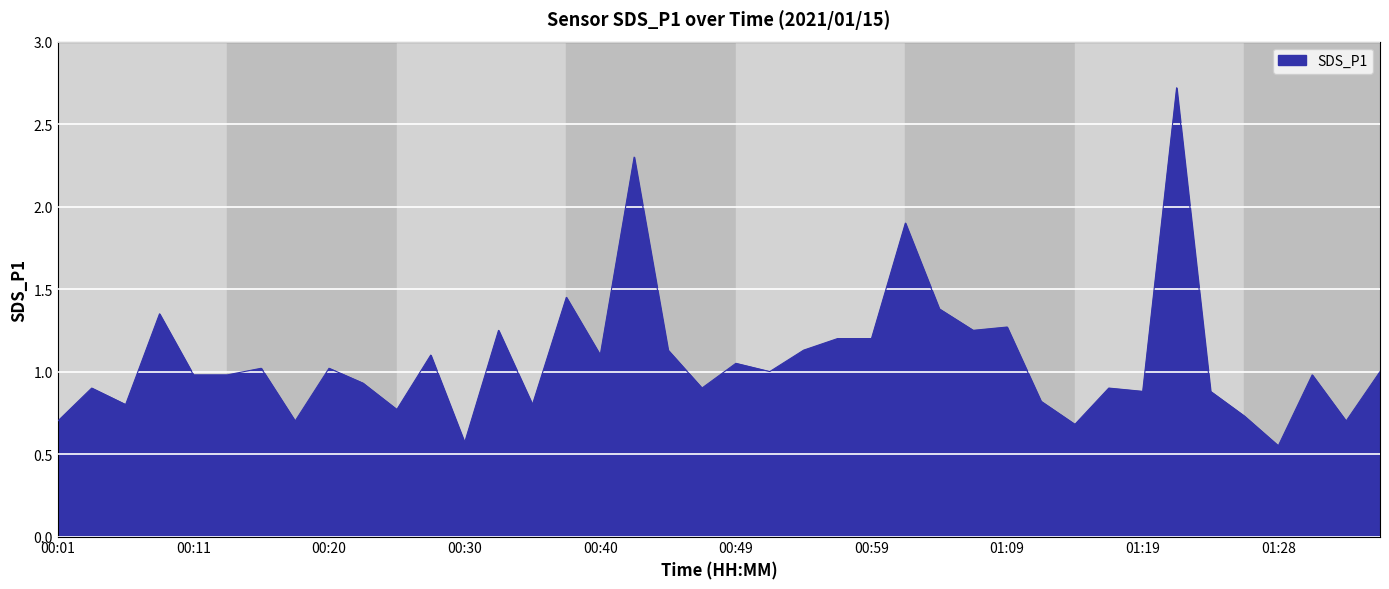

What is the greatest value displayed?

2.7